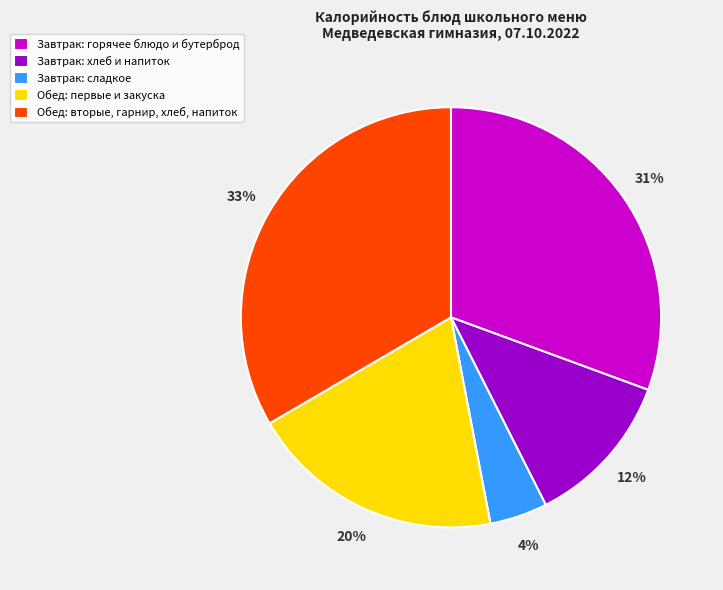

Is the sum of Обед: первые и закуска and Обед: вторые, гарнир, хлеб, напиток greater than half?

Yes